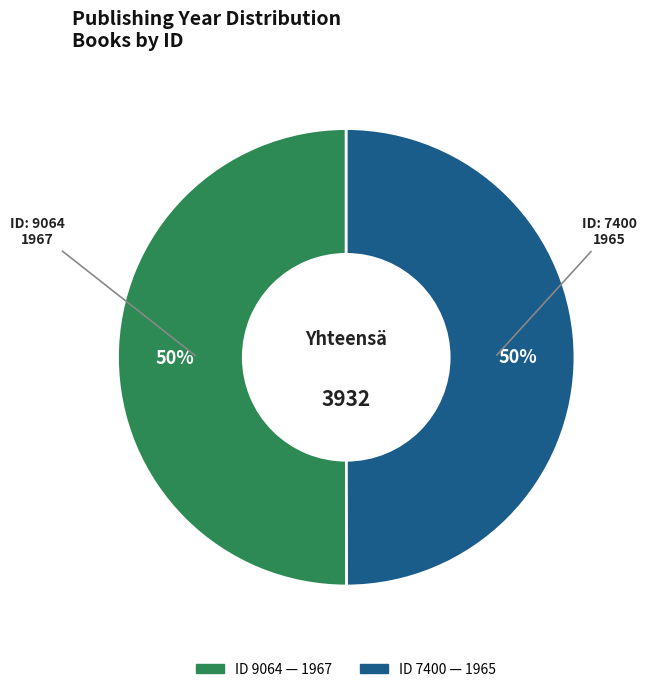

To the nearest percent, what is the average slice percentage?

50%